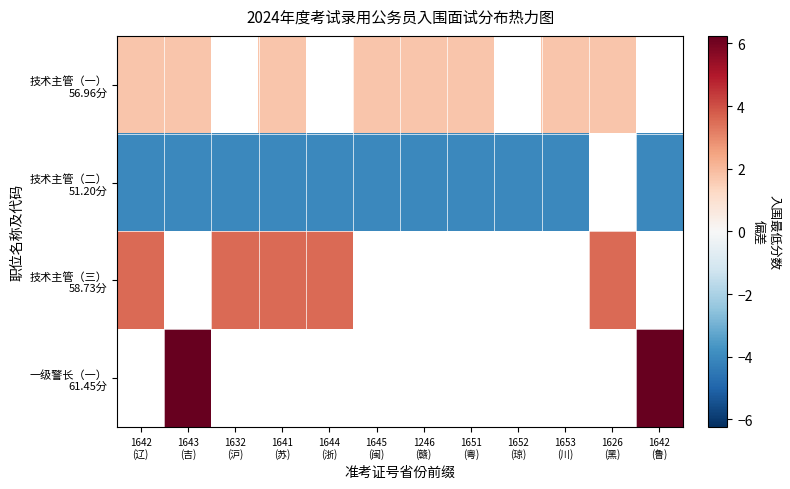

What is the sum of the 技术主管（三） 58.73分 values at 1641 (苏) and 1626 (黑)?

7.0